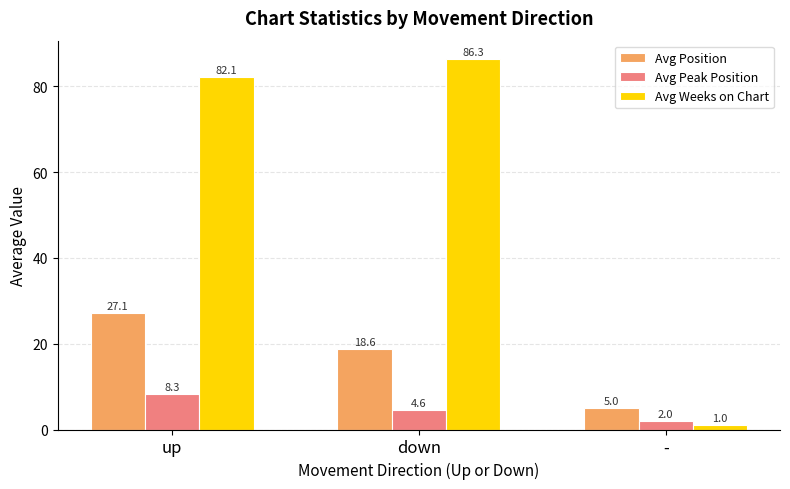

What is the average value of the Avg Position series?

16.9